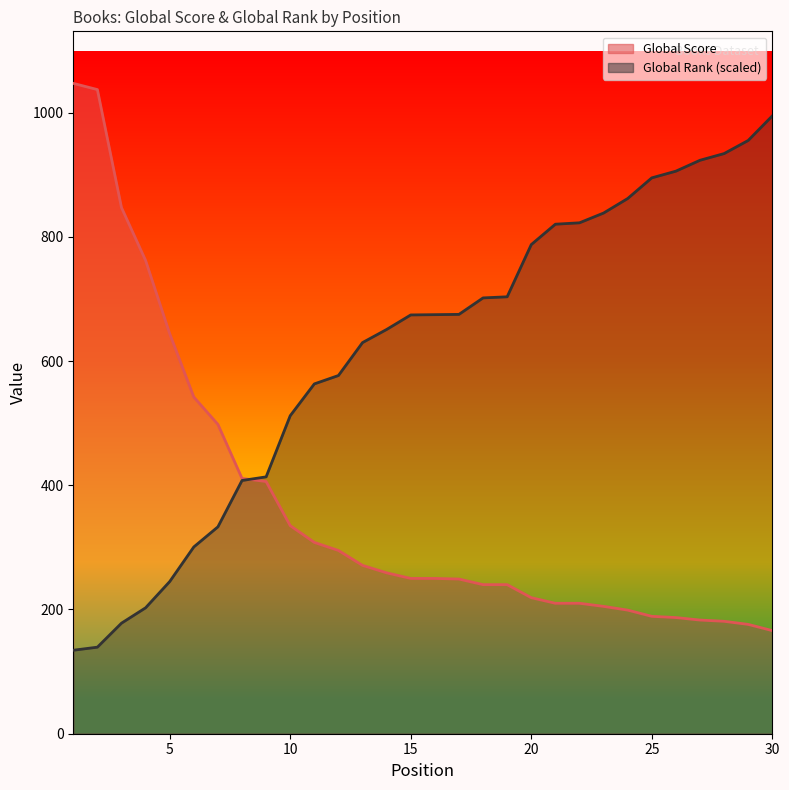

What is the total value across all series at 15?

924.2